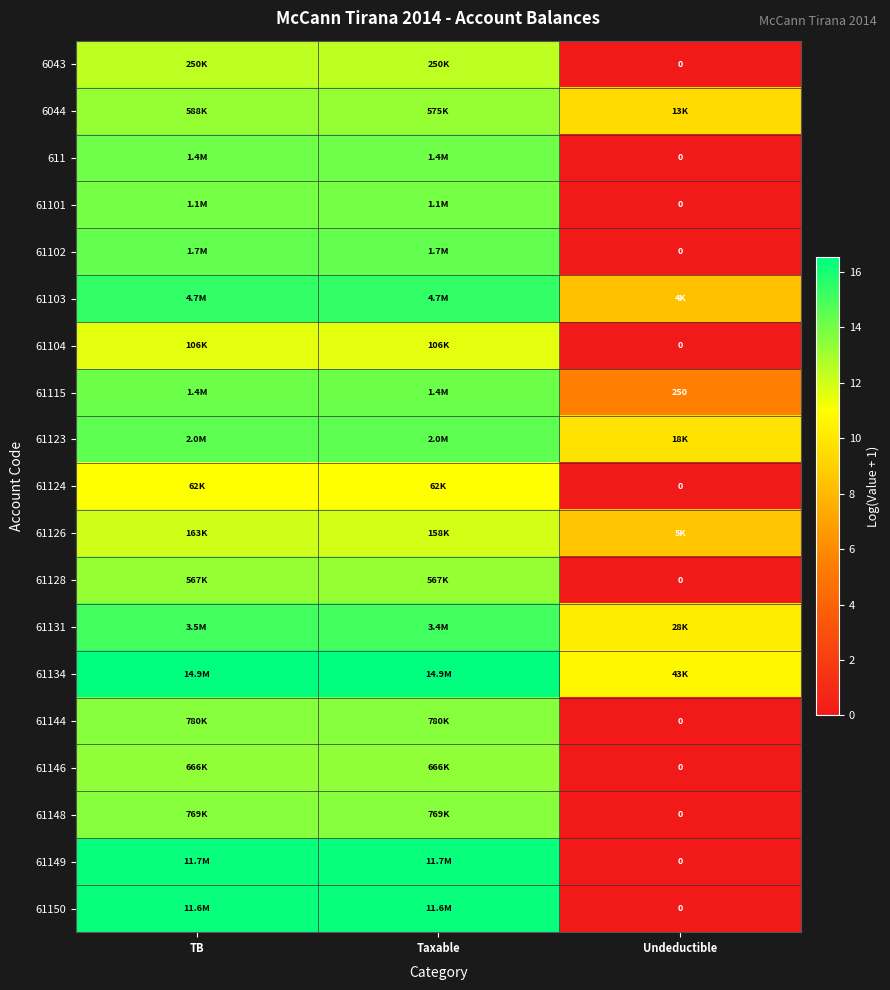

The 61128 series shows 9.2 at Taxable. True or false?

False